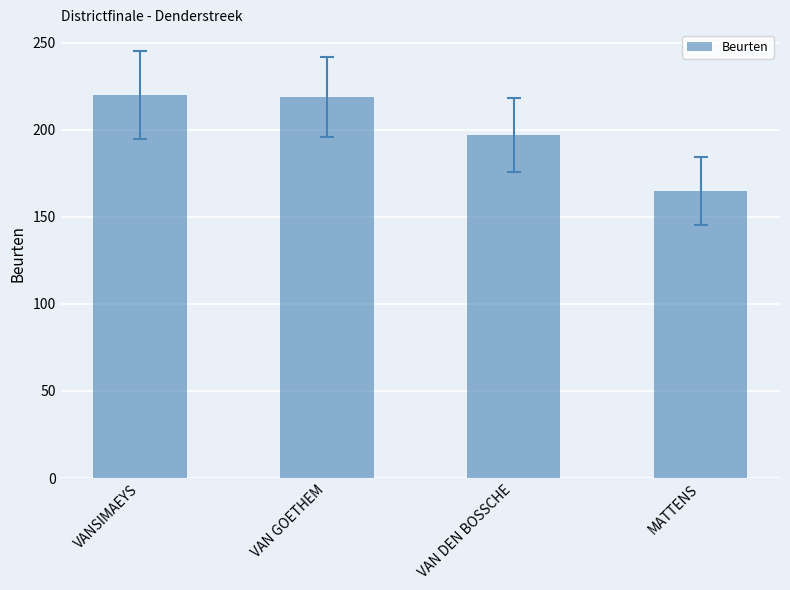

What is the difference between the second highest and second lowest values?

22